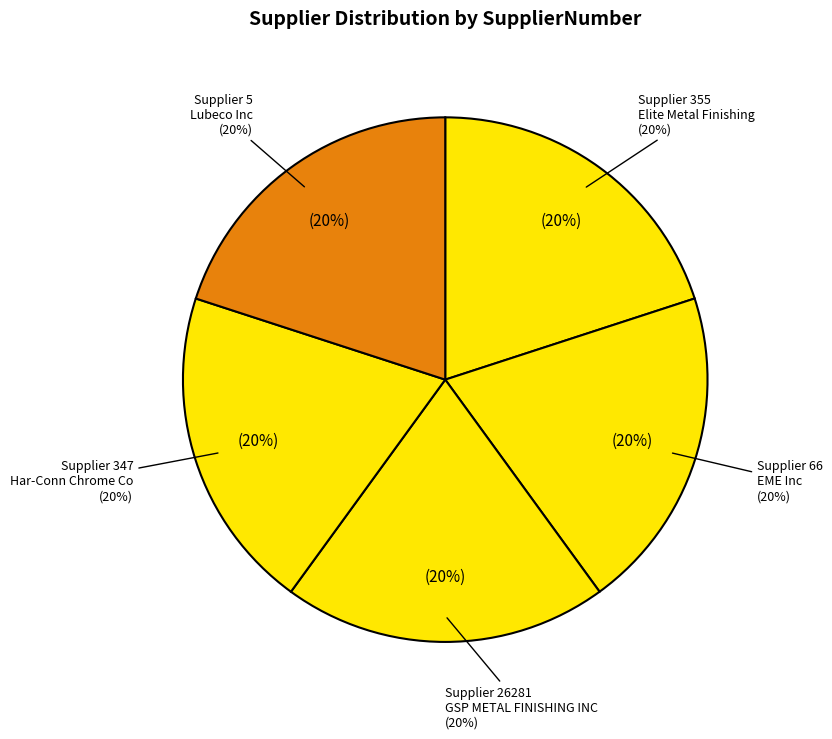

What is the total percentage of 26281 and 5?

40.0%